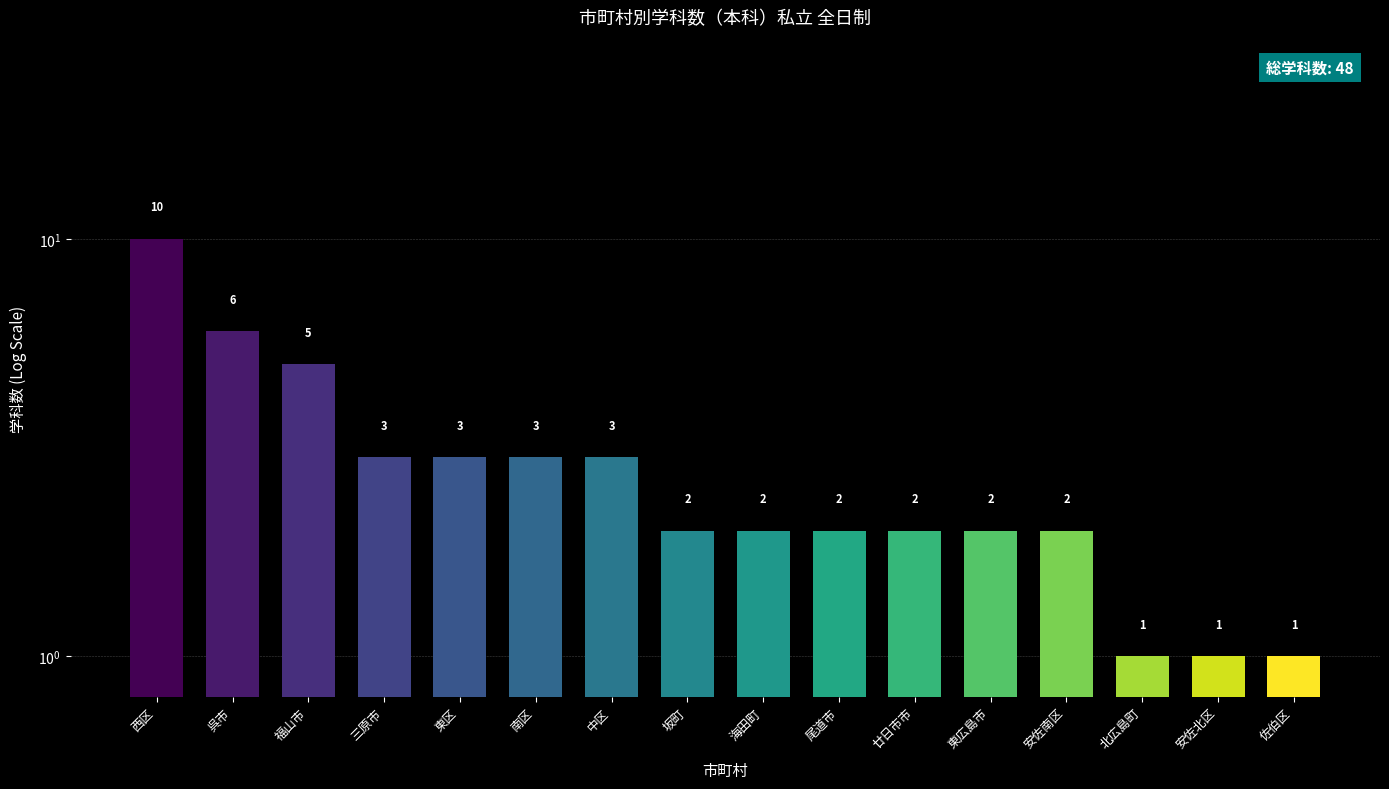

What is the maximum value shown in the chart?

10